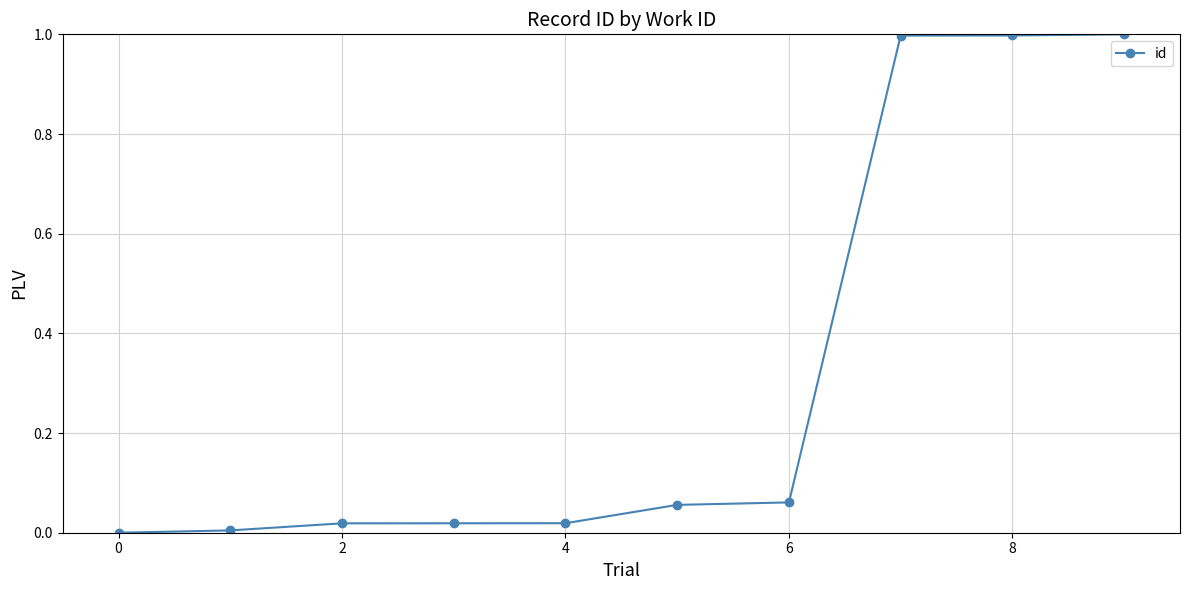

What is the greatest value displayed?

1.0